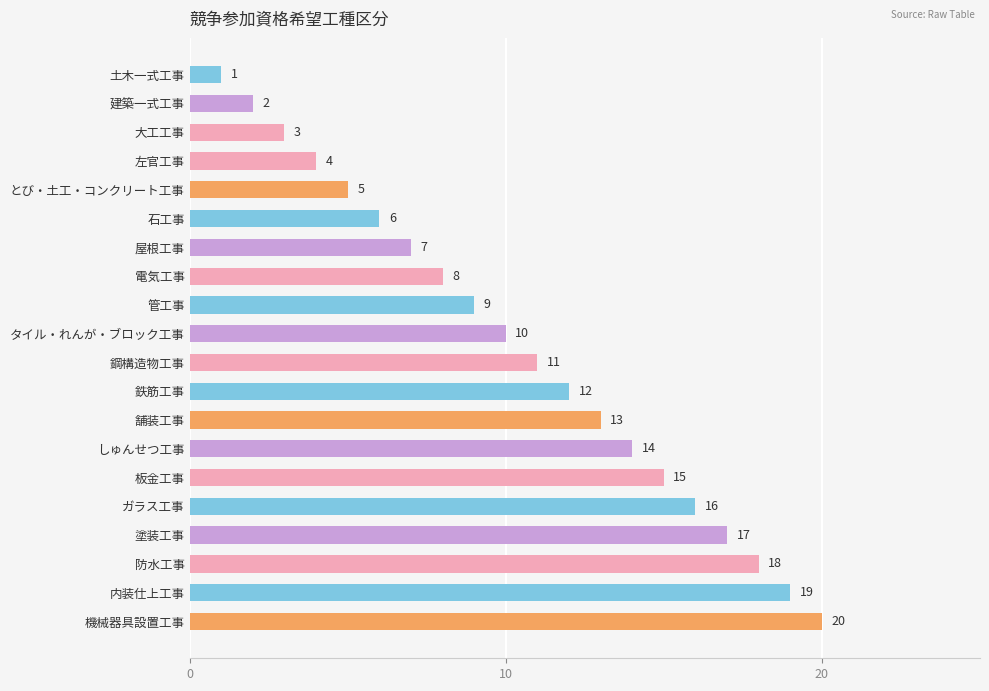

The chart shows a value of 12 at 鉄筋工事. True or false?

True